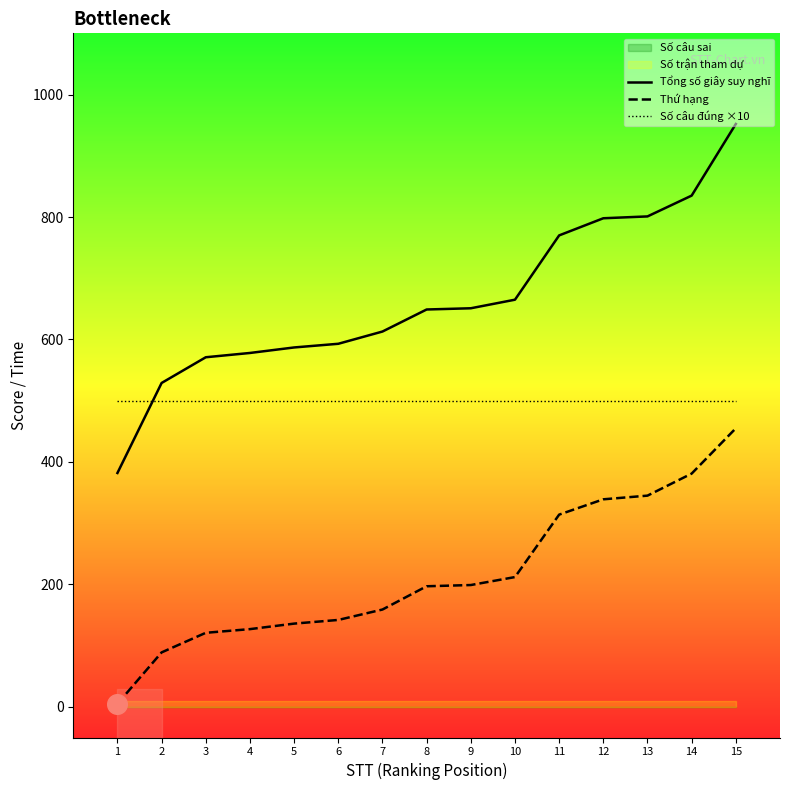

At how many categories does at least one series exceed 673?

5